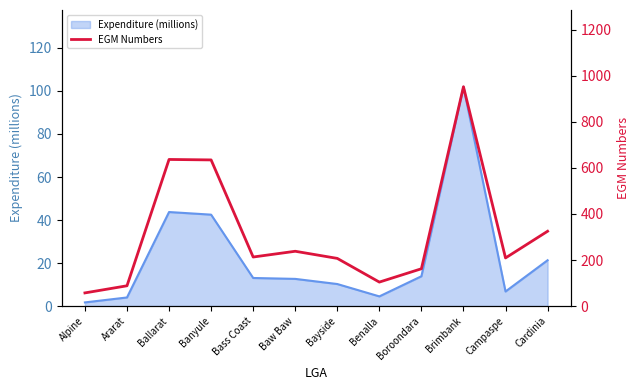

At which category does the data reach its first local peak?

Ballarat